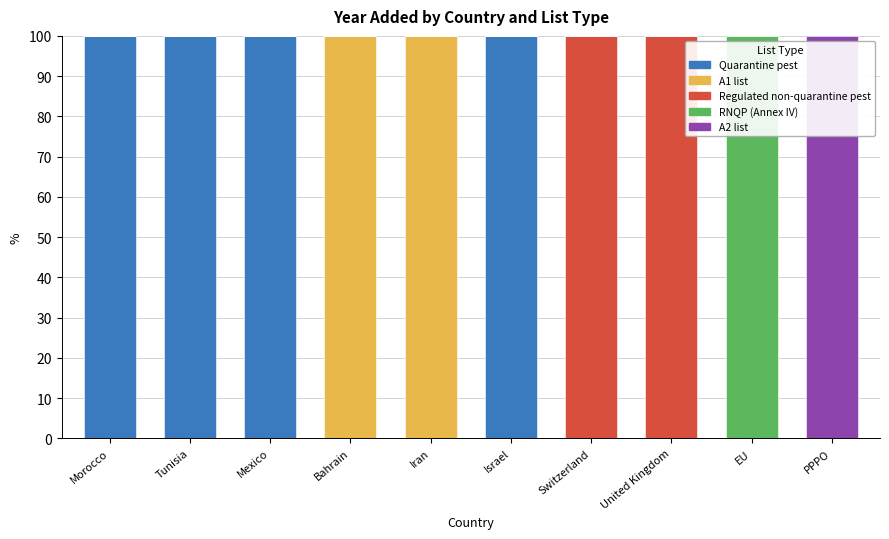

What is the total value across all series at Mexico?

100